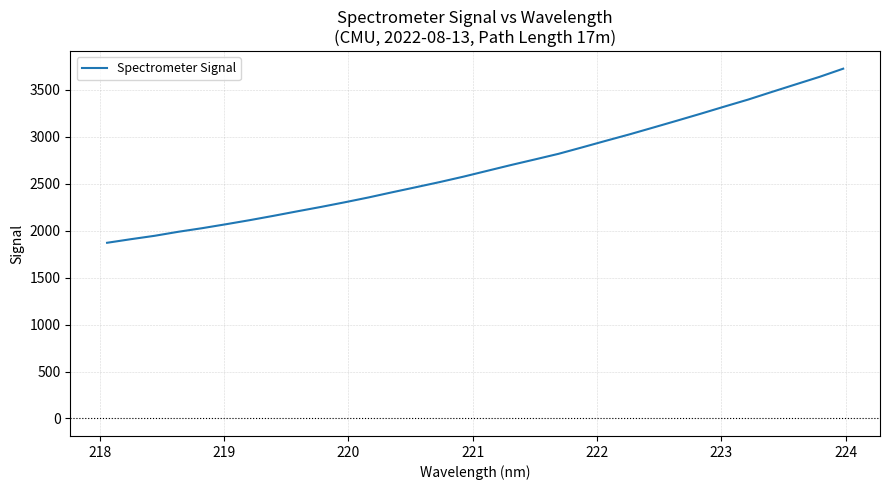

How many lines are shown in the chart?

1